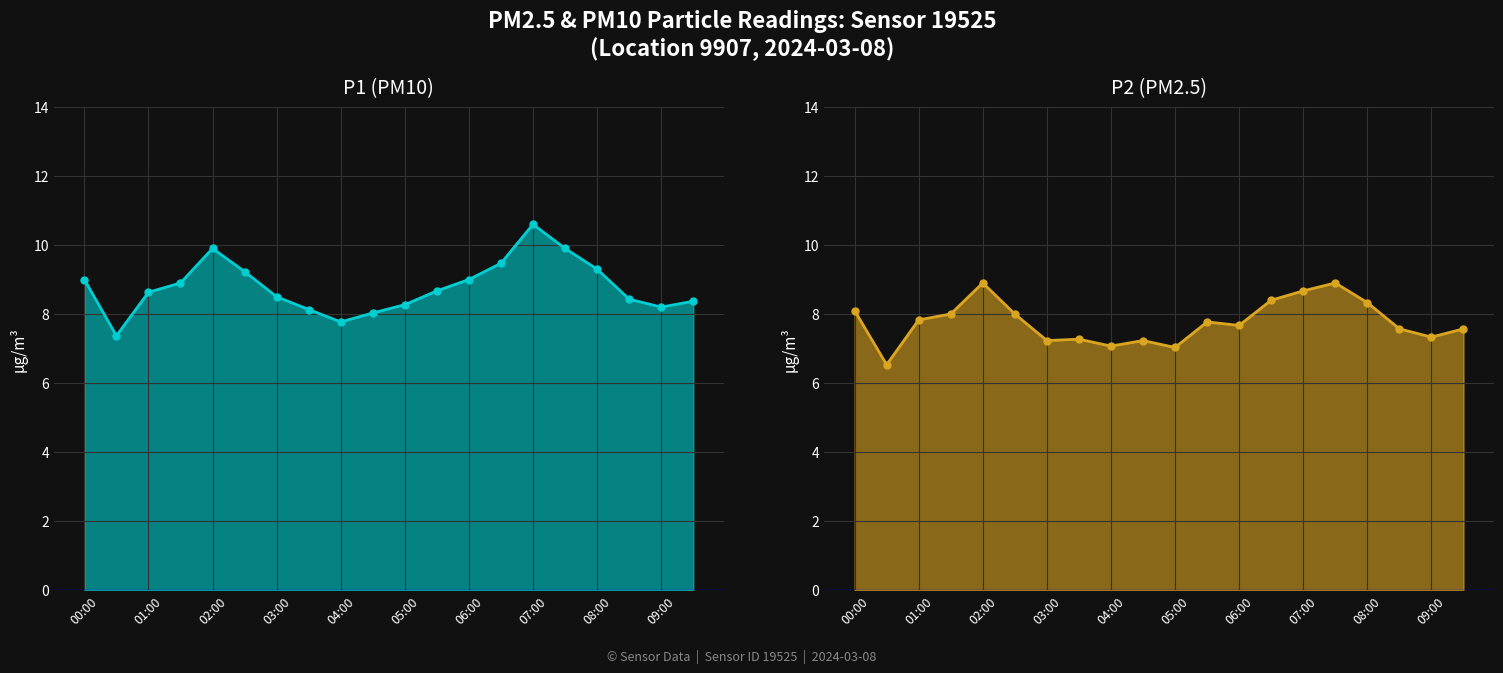

The P1 series shows 13.7 at 07:00. True or false?

False